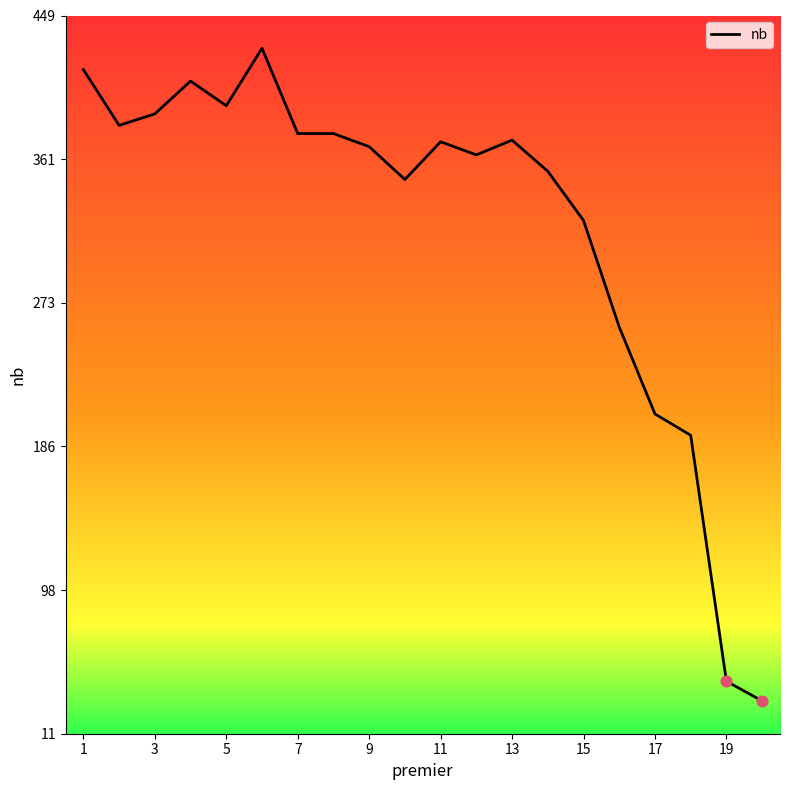

What is the greatest value displayed?

429